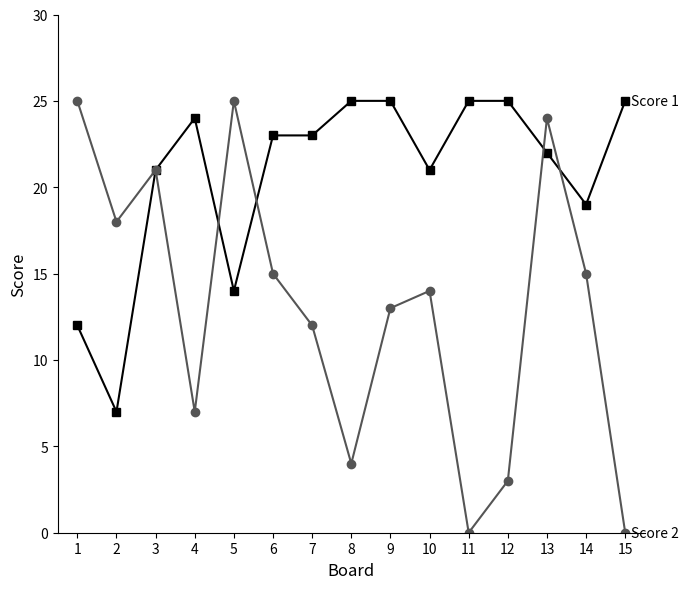

What is the total value across all series at 5?

39